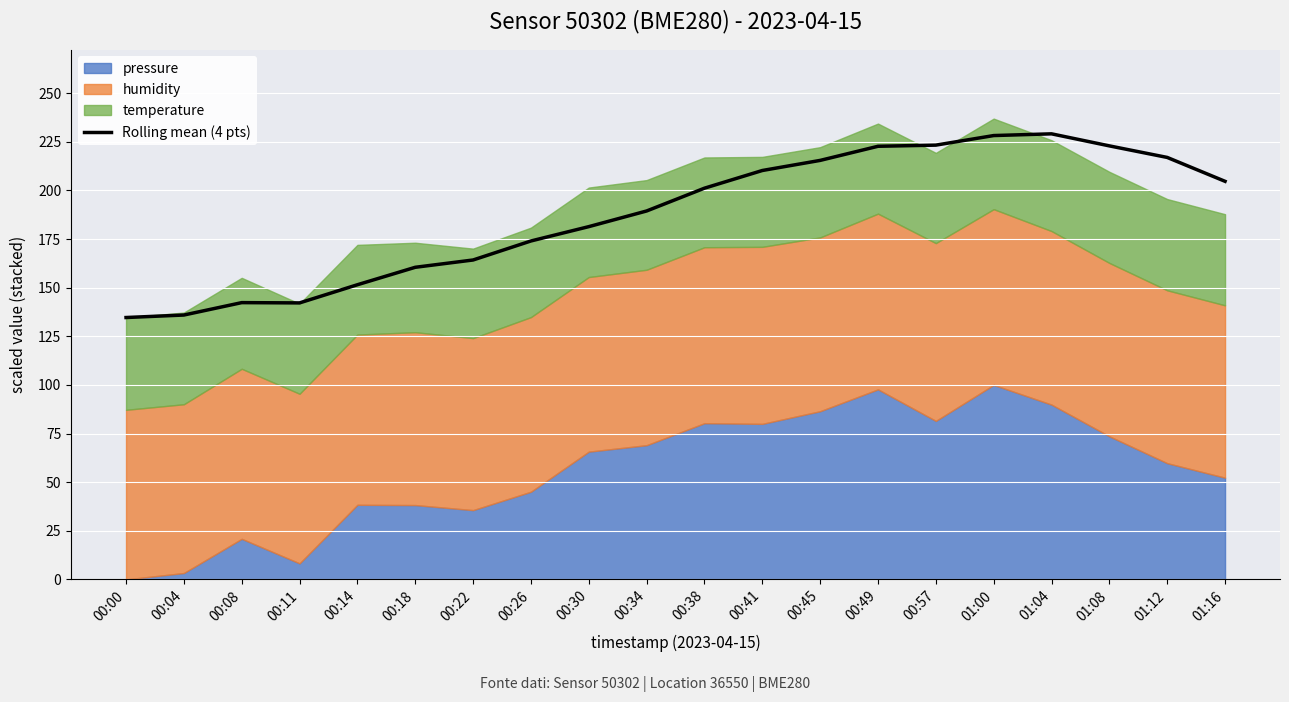

What is the ratio of the value at 00:57 to the value at 00:45?

1.0